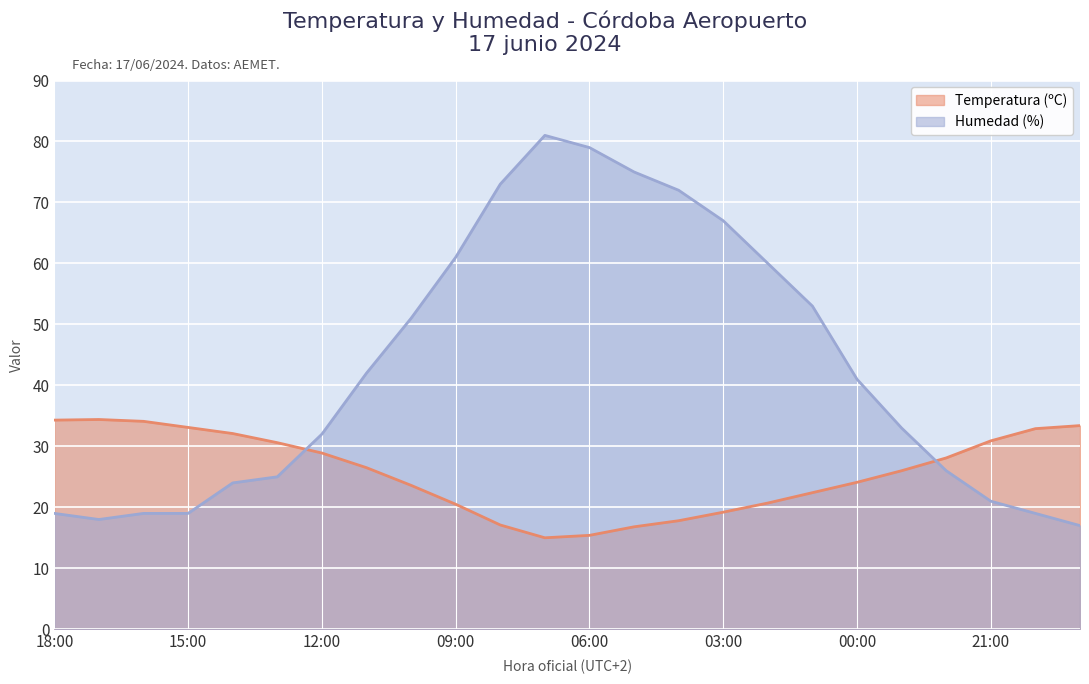

How many values in the Humedad (%) series are below 41?

12